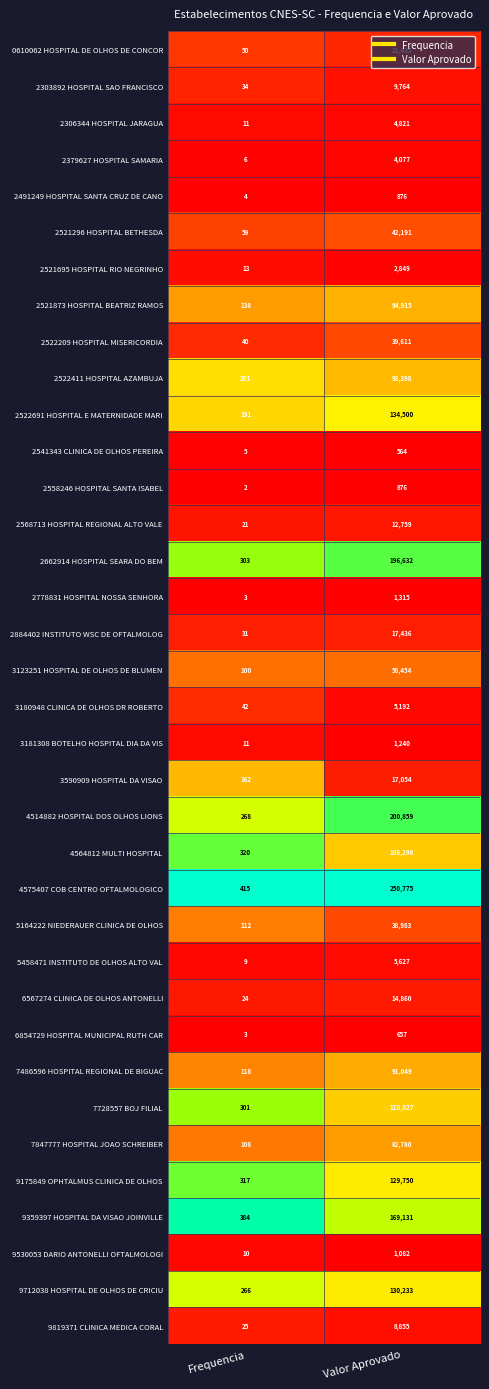

Which series has the largest range (max minus min)?

4575407 COB CENTRO OFTALMOLOGICO